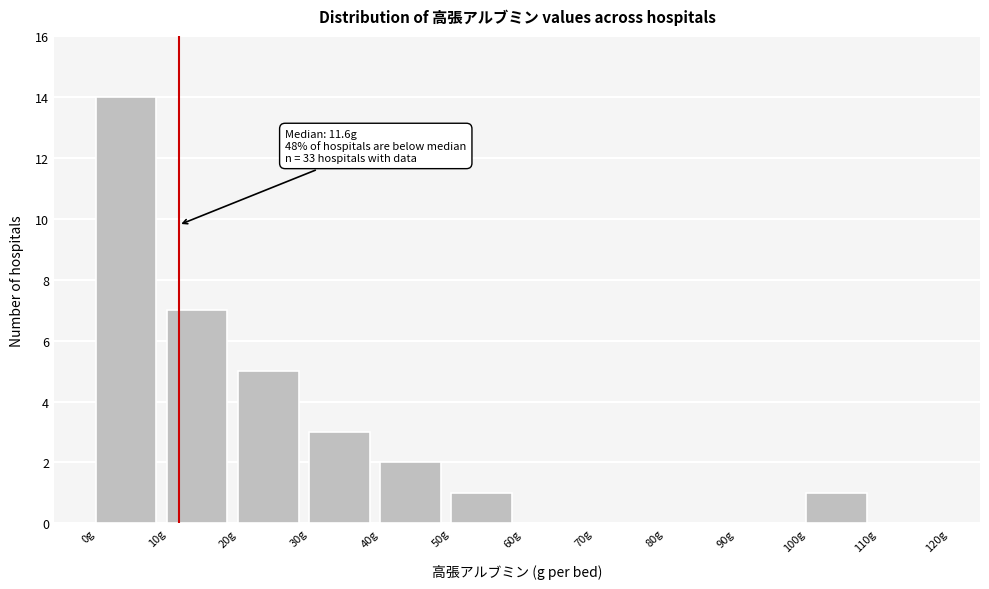

Which range on the x-axis has the tallest bar?

0 to 10